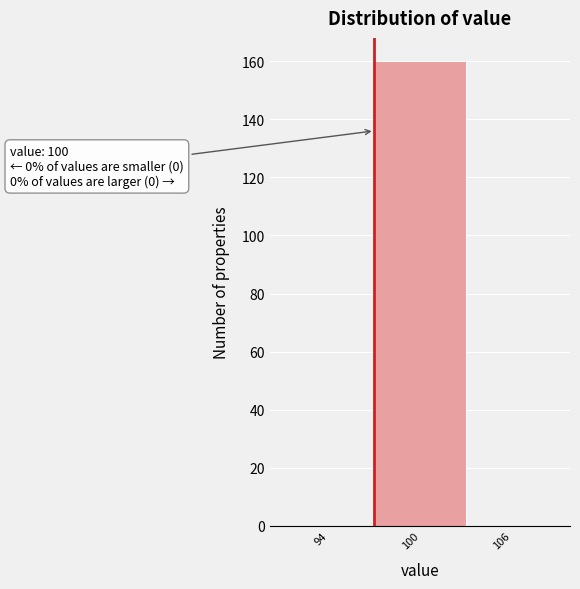

Reading right to left, transcribe all the data shown in this chart.

106=0	100=160	94=0